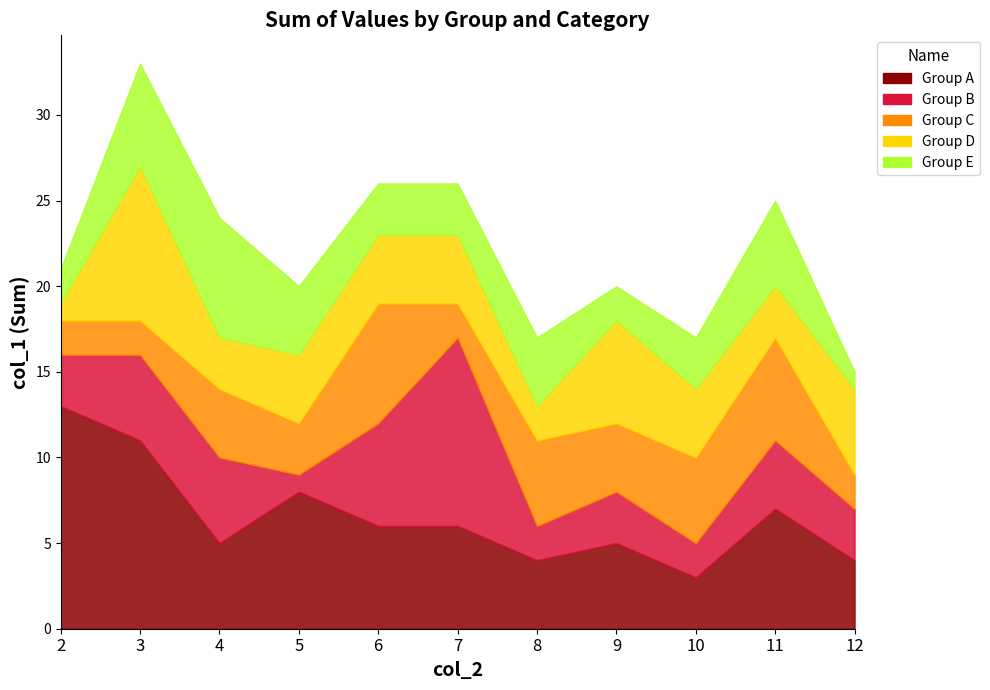

At which label does Group D first exceed 4?

3